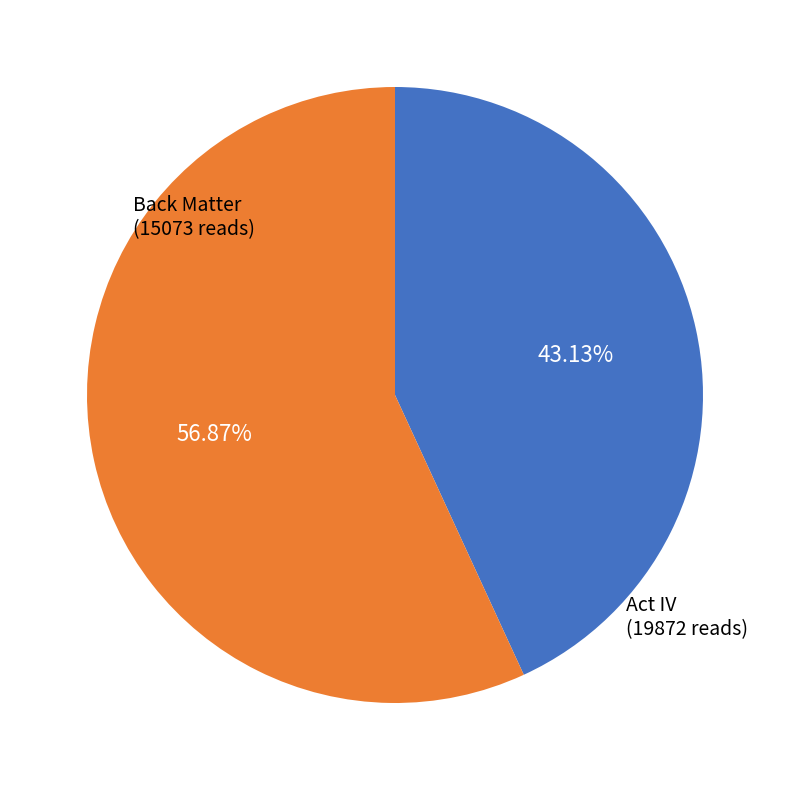

Is there a majority slice in this chart?

Yes